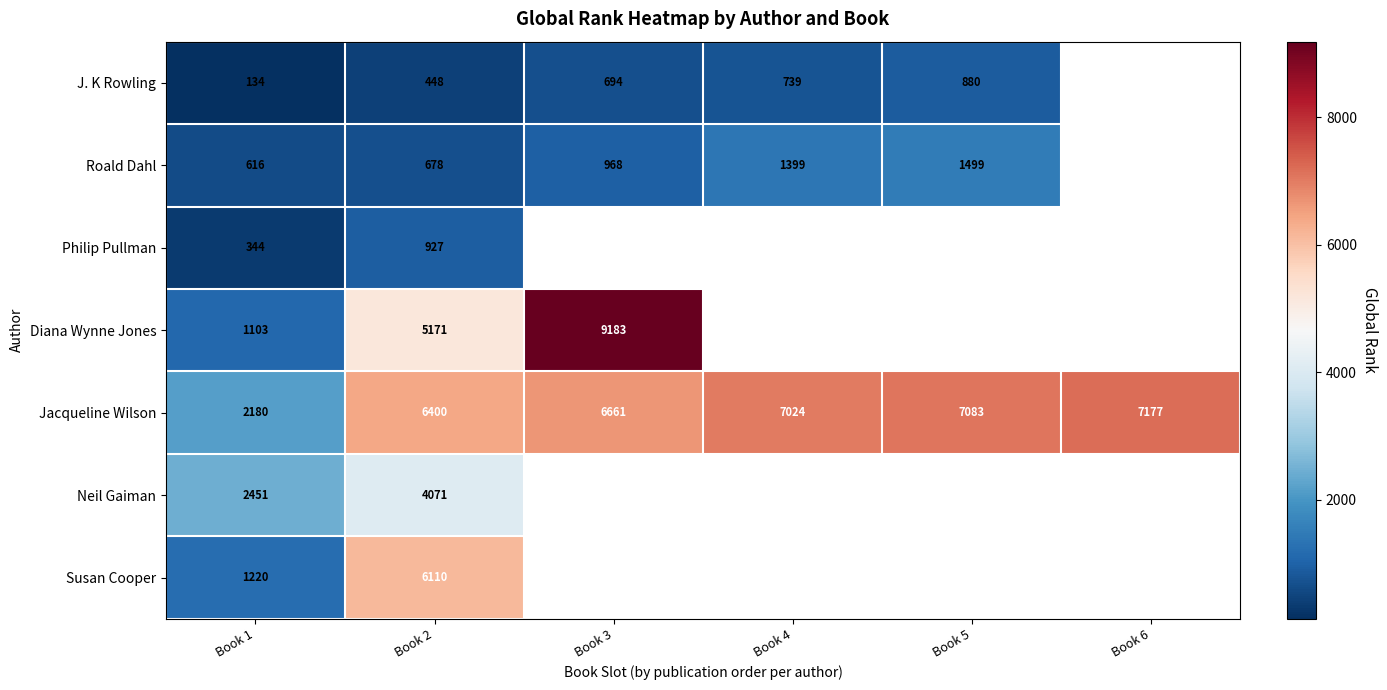

Is it true that Diana Wynne Jones equals 612 at Book 1?

False